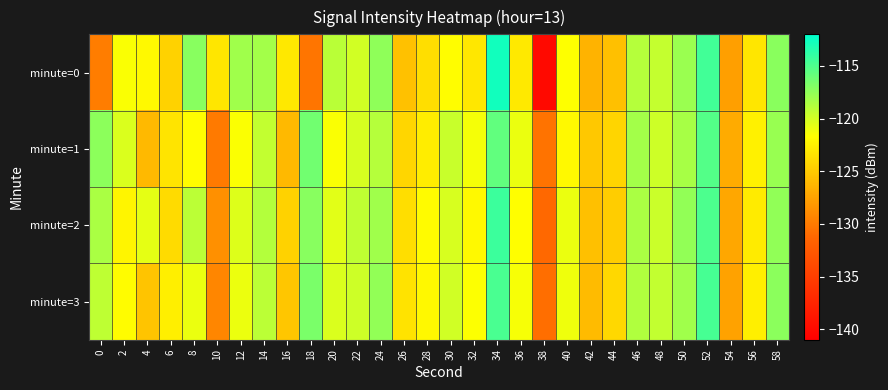

Reading left to right, what are all the values shown in this chart?

minute=0: 0=-129.8	2=-121.5	4=-122.0	6=-124.5	8=-117.2	10=-123.3	12=-118.1	14=-118.2	16=-123.1	18=-130.3	20=-119.0	22=-119.9	24=-117.5	26=-125.6	28=-123.7	30=-121.8	32=-123.2	34=-112.7	36=-123.0	38=-140.1	40=-121.6	42=-126.4	44=-125.6	46=-118.9	48=-119.5	50=-117.9	52=-114.5	54=-127.7	56=-123.3	58=-117.3
minute=1: 0=-117.3	2=-120.3	4=-126.1	6=-123.3	8=-121.8	10=-130.0	12=-121.5	14=-119.4	16=-126.1	18=-116.3	20=-121.5	22=-120.1	24=-118.9	26=-124.2	28=-122.8	30=-119.6	32=-121.3	34=-115.7	36=-120.9	38=-130.5	40=-122.0	42=-125.1	44=-124.3	46=-118.2	48=-119.8	50=-118.4	52=-115.2	54=-126.9	56=-122.5	58=-117.8
minute=2: 0=-118.5	2=-122.3	4=-120.7	6=-123.9	8=-119.1	10=-128.6	12=-120.4	14=-118.8	16=-124.5	18=-117.2	20=-120.6	22=-119.3	24=-118.1	26=-123.7	28=-121.9	30=-120.2	32=-122.0	34=-114.3	36=-121.7	38=-131.2	40=-120.9	42=-125.6	44=-124.8	46=-118.5	48=-119.7	50=-117.6	52=-114.9	54=-127.2	56=-122.9	58=-117.5
minute=3: 0=-119.2	2=-121.8	4=-125.4	6=-122.7	8=-120.9	10=-129.3	12=-121.0	14=-119.1	16=-125.2	18=-116.7	20=-120.3	22=-119.8	24=-117.6	26=-123.4	28=-122.1	30=-119.9	32=-121.6	34=-114.8	36=-121.4	38=-130.8	40=-121.1	42=-125.9	44=-124.1	46=-118.7	48=-119.4	50=-118.1	52=-114.7	54=-127.5	56=-122.7	58=-117.3